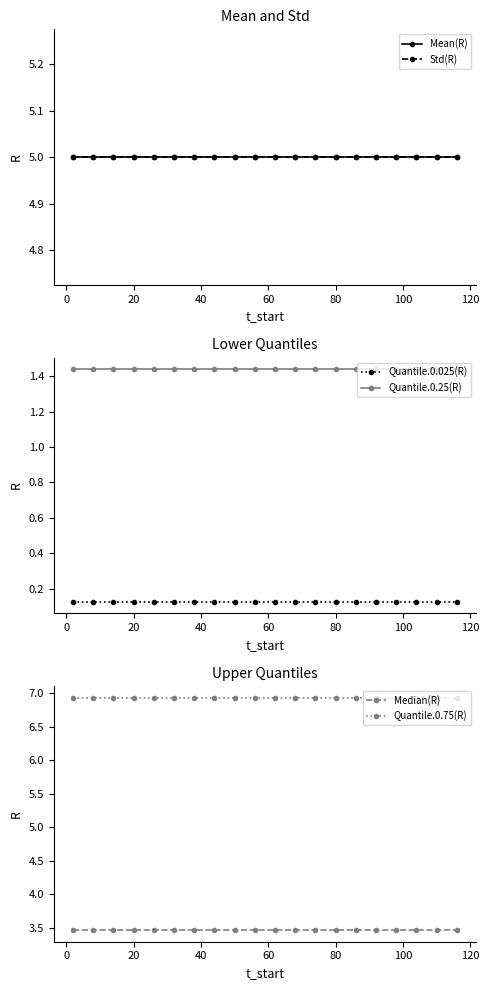

At how many categories does at least one series exceed 2?

20